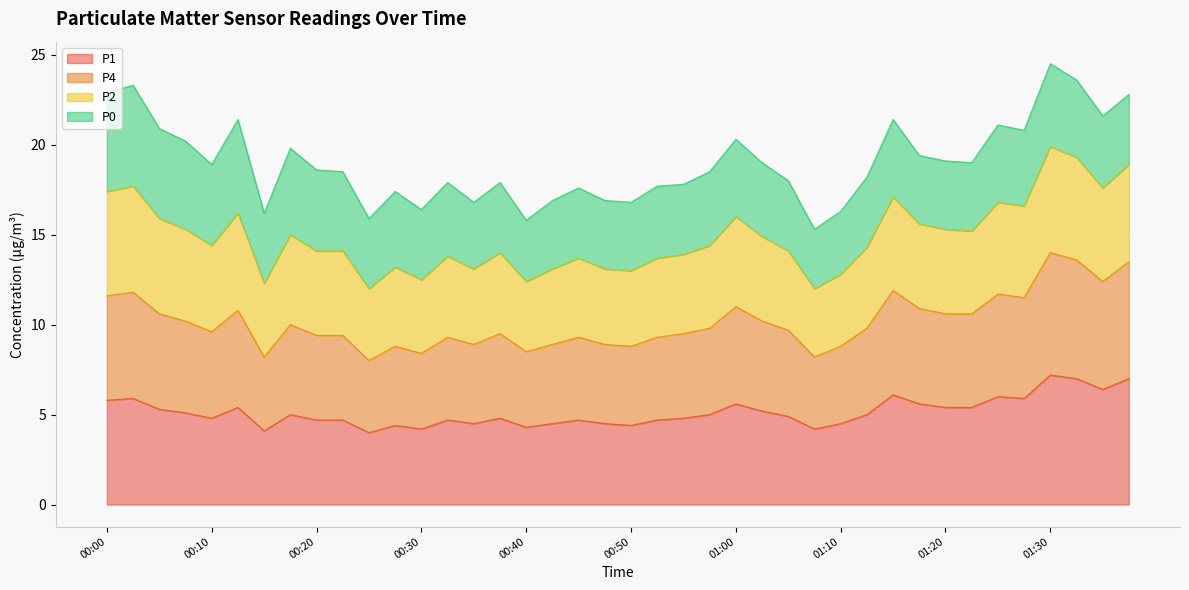

The P2 series shows 41.2 at 00:00. True or false?

False